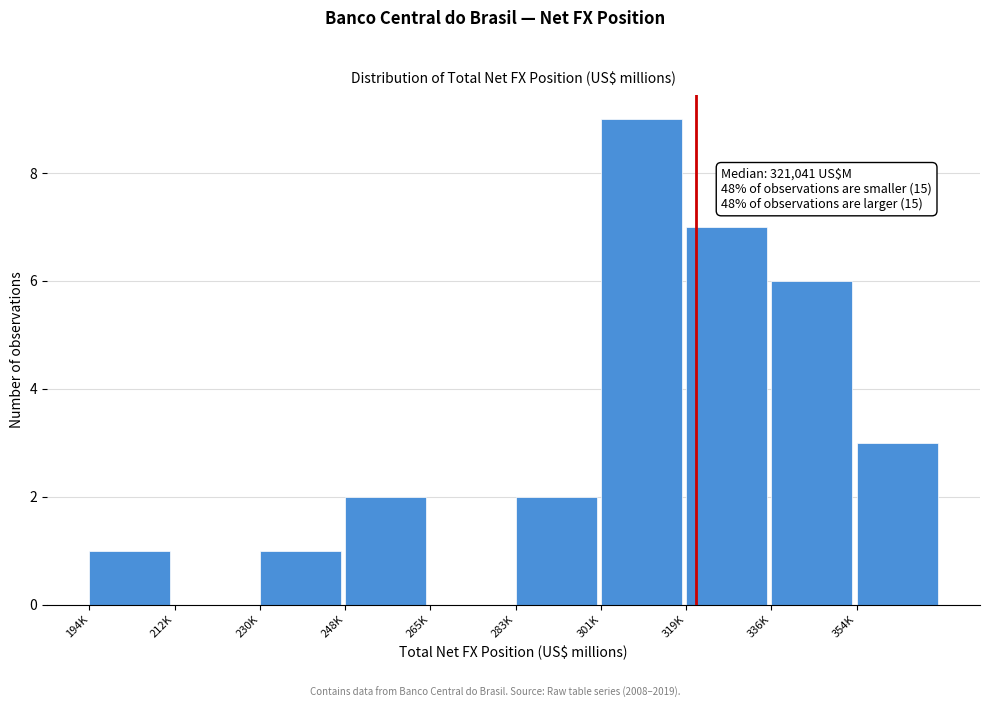

Reading right to left, transcribe all the data shown in this chart.

354K=3	336K=6	319K=7	301K=9	283K=2	265K=0	248K=2	230K=1	212K=0	194K=1